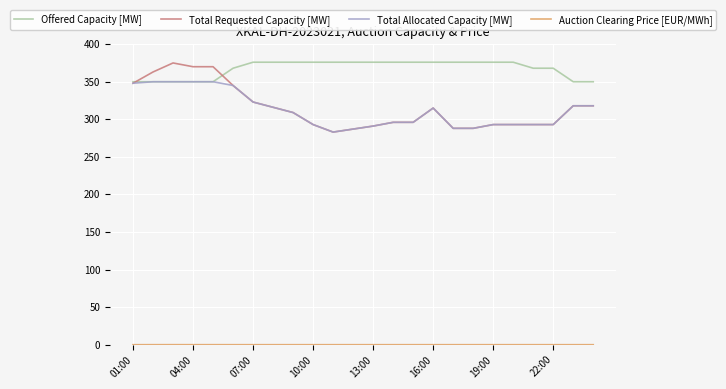

Which series has the largest range (max minus min)?

Total Requested Capacity [MW]